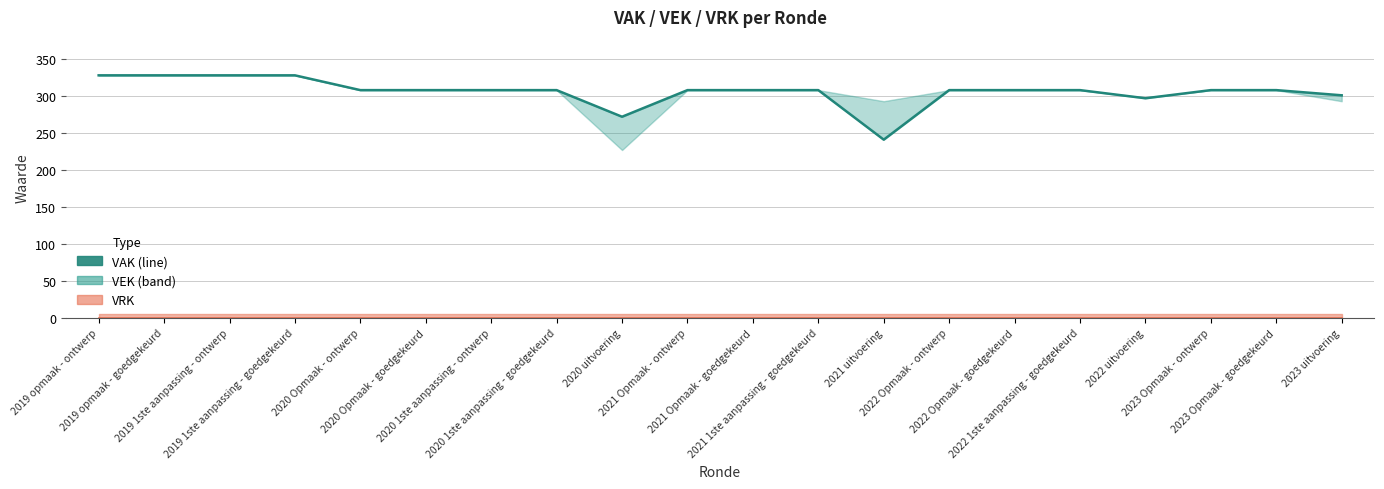

How many data points are less than 308?

4